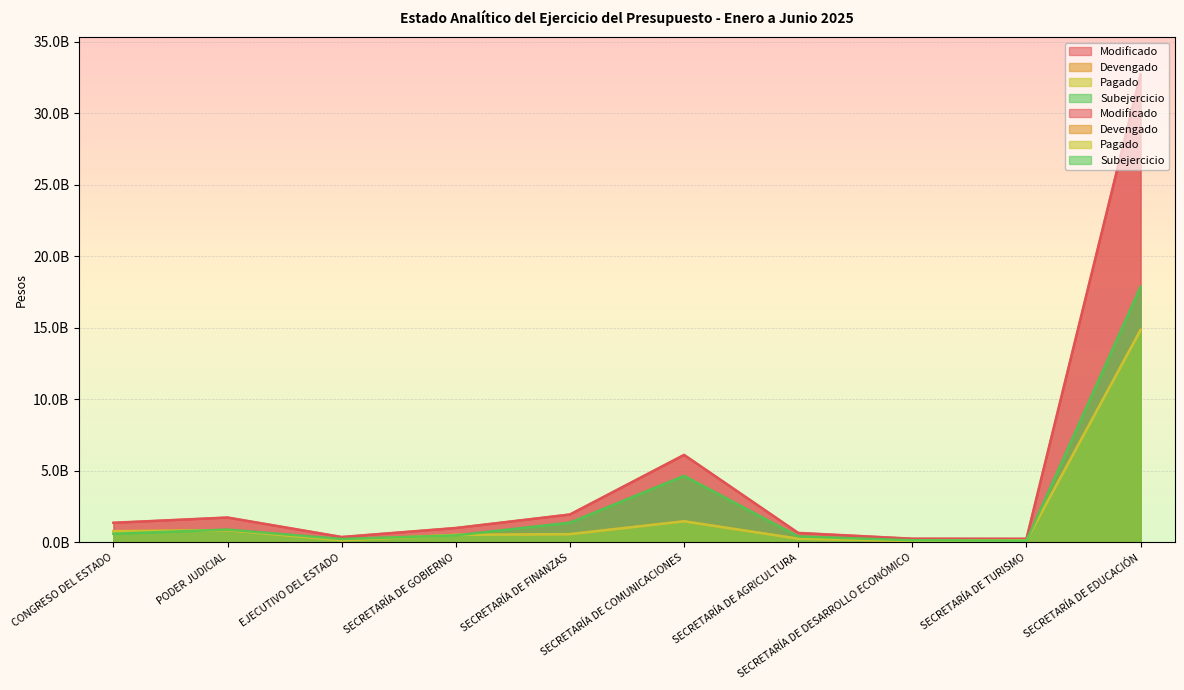

What is the highest value of the Subejercicio series?

17868079610.0